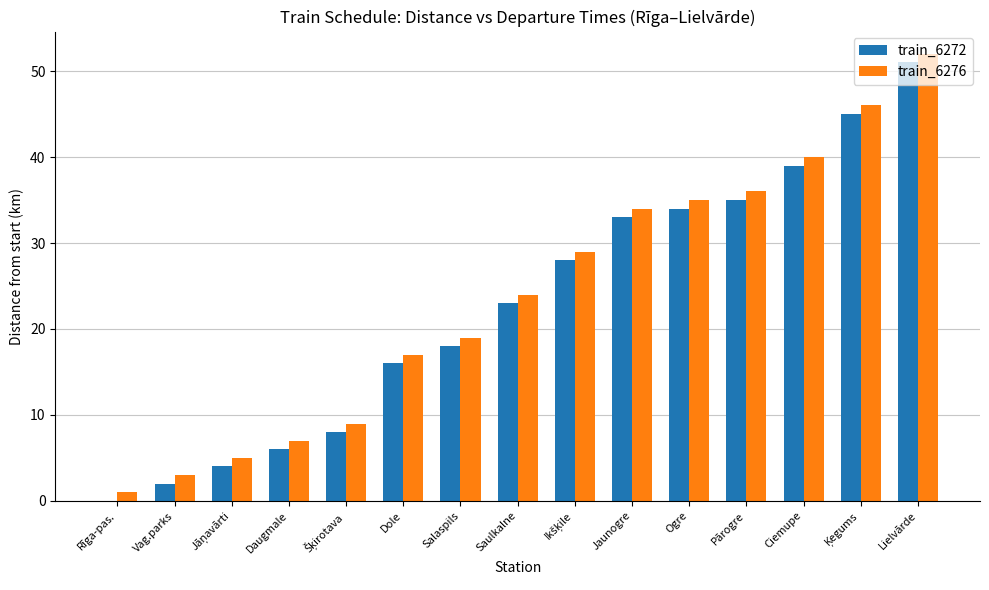

Which category has the highest value in the train_6272 series?

Lielvārde